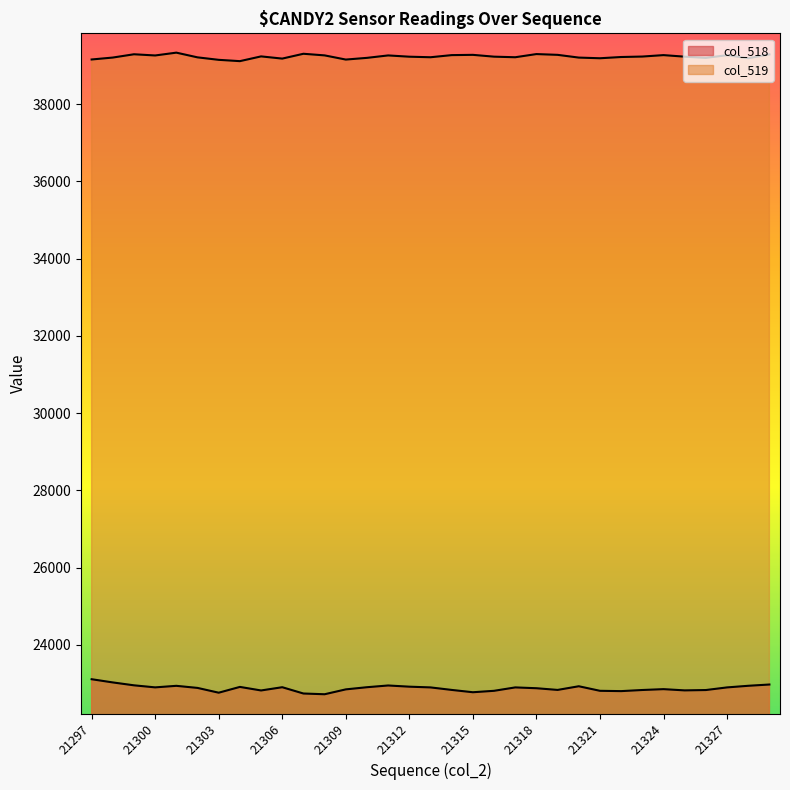

Which series has the largest total across all categories?

col_519